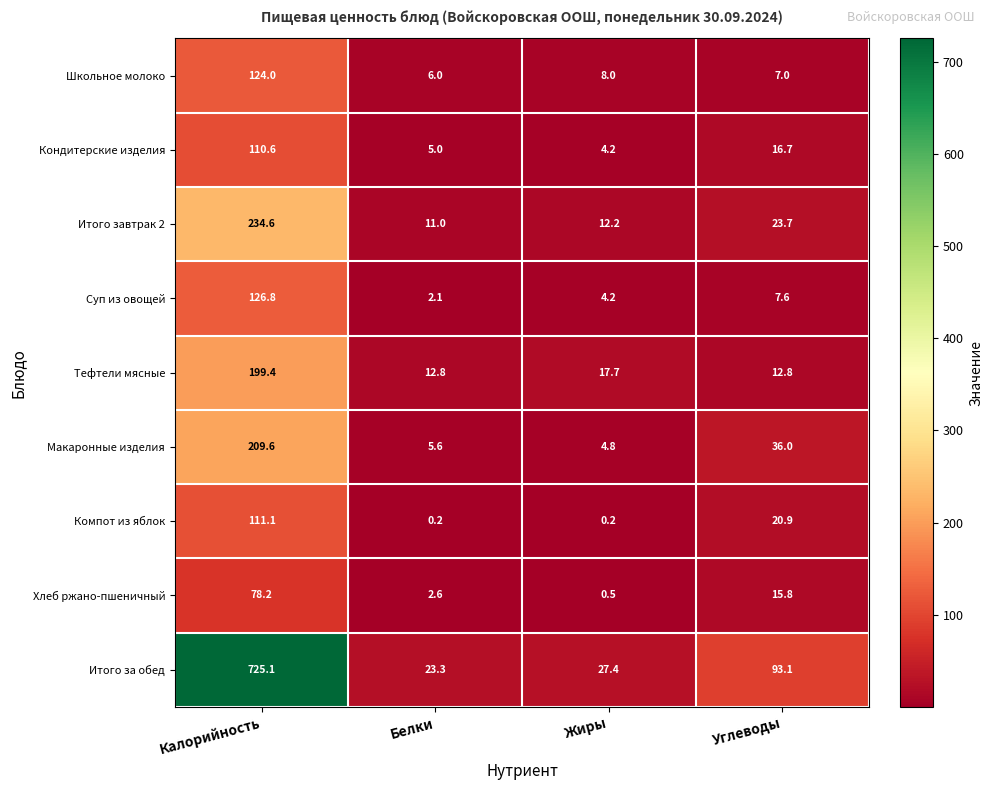

Read the Хлеб ржано-пшеничный value at Белки.

2.6